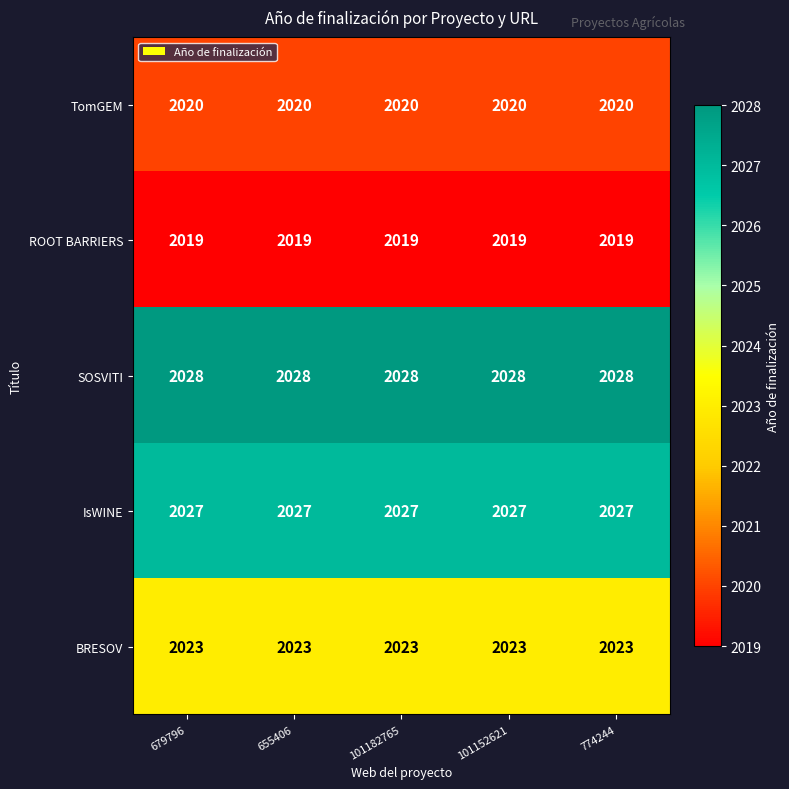

The value of TomGEM at 774244 is 513. True or false?

False